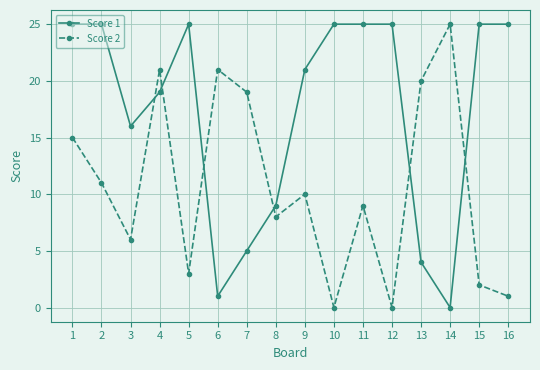

Which series has the largest total across all categories?

Score 1